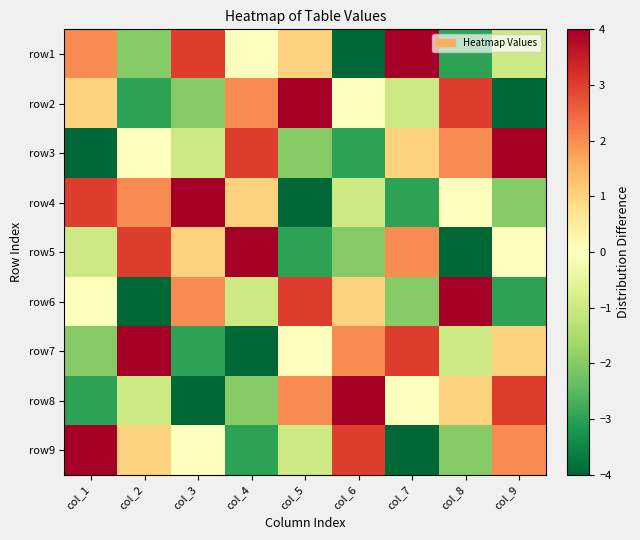

Reading right to left, extract all data points from this chart.

row1: col_9=-1	col_8=-3	col_7=4	col_6=-4	col_5=1	col_4=0	col_3=3	col_2=-2	col_1=2
row2: col_9=-4	col_8=3	col_7=-1	col_6=0	col_5=4	col_4=2	col_3=-2	col_2=-3	col_1=1
row3: col_9=4	col_8=2	col_7=1	col_6=-3	col_5=-2	col_4=3	col_3=-1	col_2=0	col_1=-4
row4: col_9=-2	col_8=0	col_7=-3	col_6=-1	col_5=-4	col_4=1	col_3=4	col_2=2	col_1=3
row5: col_9=0	col_8=-4	col_7=2	col_6=-2	col_5=-3	col_4=4	col_3=1	col_2=3	col_1=-1
row6: col_9=-3	col_8=4	col_7=-2	col_6=1	col_5=3	col_4=-1	col_3=2	col_2=-4	col_1=0
row7: col_9=1	col_8=-1	col_7=3	col_6=2	col_5=0	col_4=-4	col_3=-3	col_2=4	col_1=-2
row8: col_9=3	col_8=1	col_7=0	col_6=4	col_5=2	col_4=-2	col_3=-4	col_2=-1	col_1=-3
row9: col_9=2	col_8=-2	col_7=-4	col_6=3	col_5=-1	col_4=-3	col_3=0	col_2=1	col_1=4